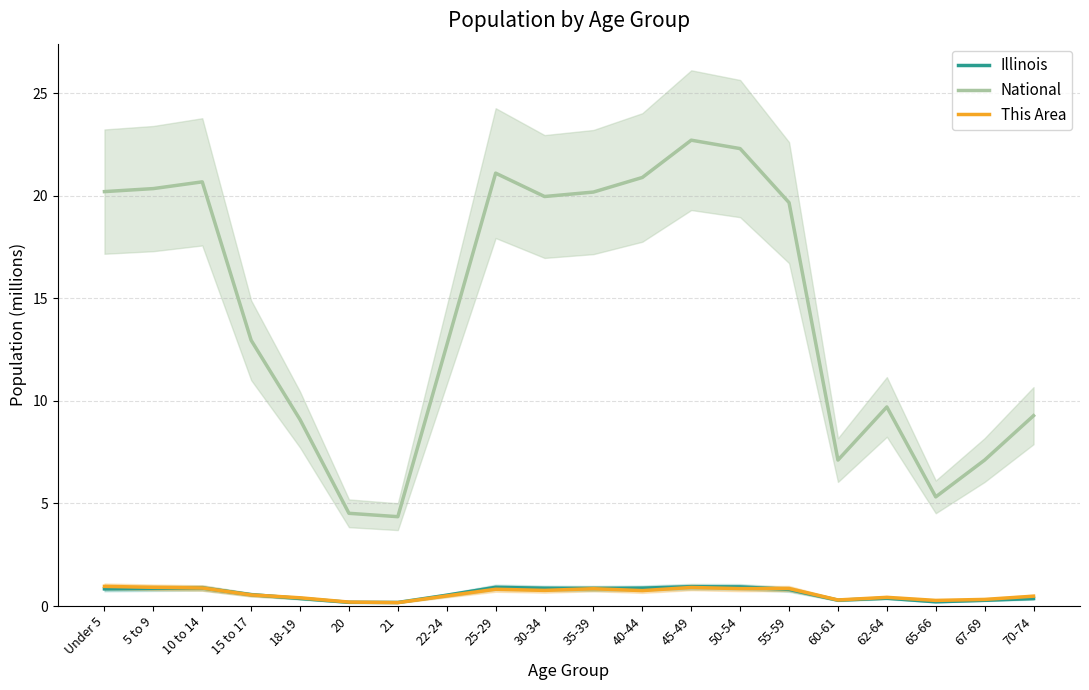

True or false: National and This Area intersect in this chart.

False